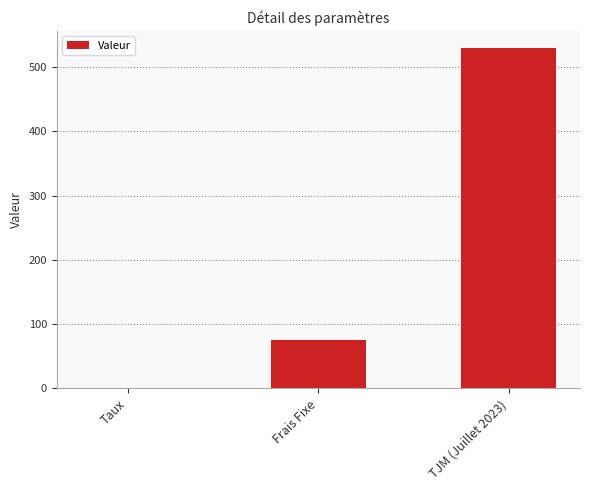

What is the greatest value displayed?

530.0